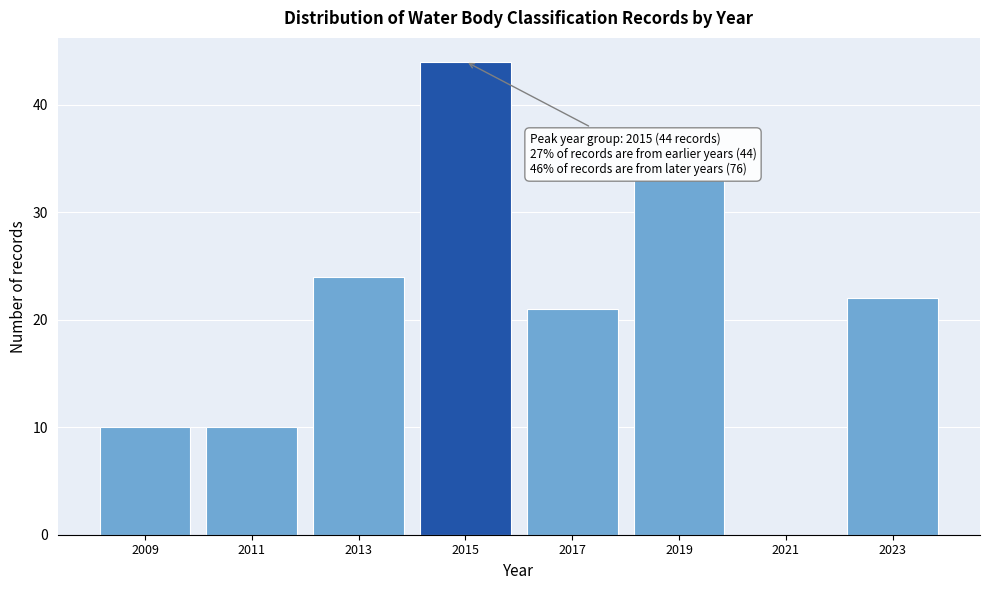

Over which range of the x-axis is the bar tallest?

2014 to 2016